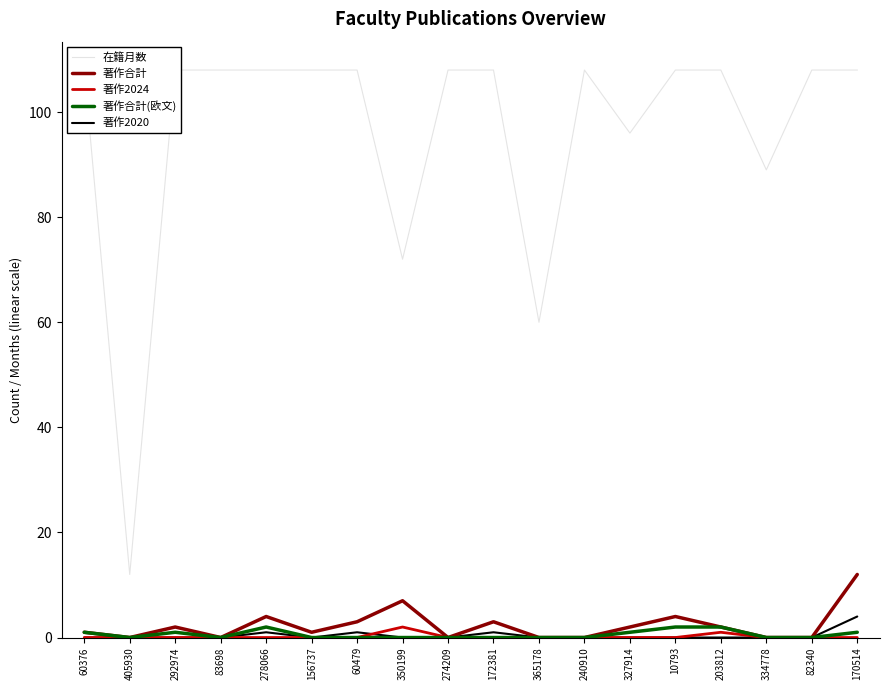

True or false: 著作合計(欧文) has a value of 0 at 292974.

False